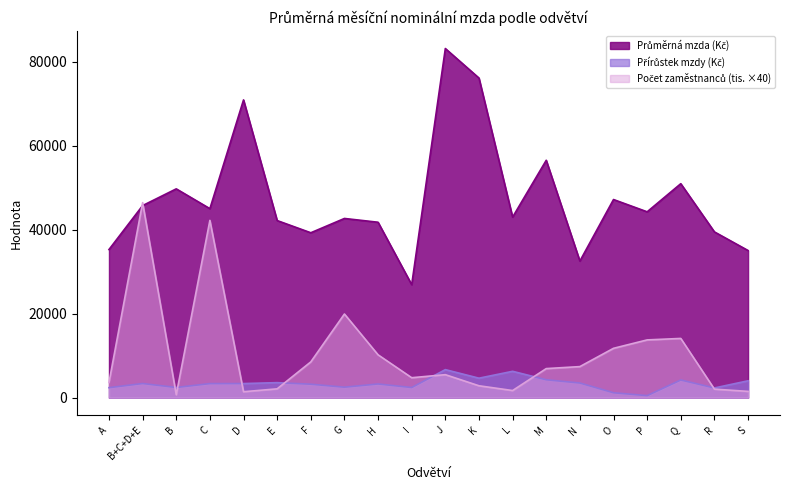

What is the difference between the highest and lowest values at E?

40099